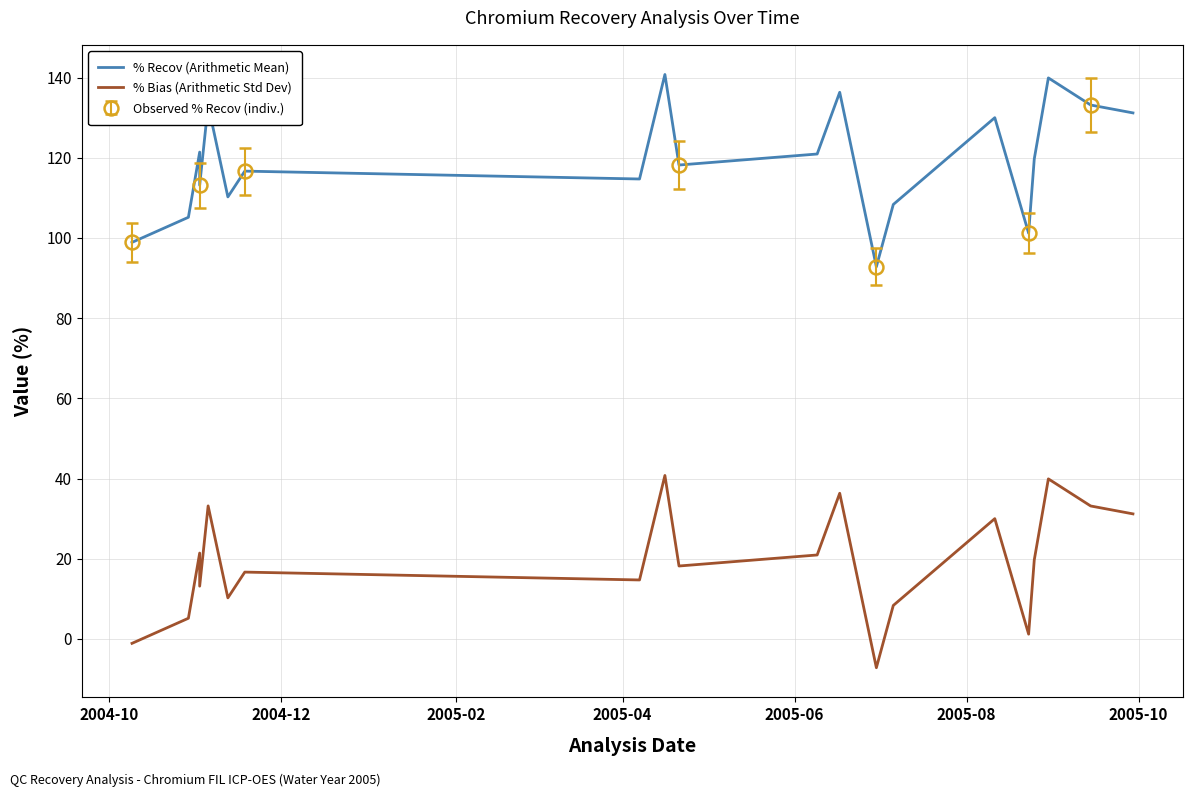

Reading left to right, list all the values displayed in this chart.

% Recov (Arithmetic Mean): 98.9	105.2	121.4	113.2	133.2	110.2	116.7	114.7	140.8	118.2	120.9	136.3	92.8	108.3	130.0	101.2	119.7	139.9	133.2	131.2
% Bias (Arithmetic Std Dev): -1.1	5.2	21.4	13.2	33.2	10.2	16.7	14.7	40.8	18.2	20.9	36.3	-7.2	8.3	30.0	1.2	19.7	39.9	33.2	31.2